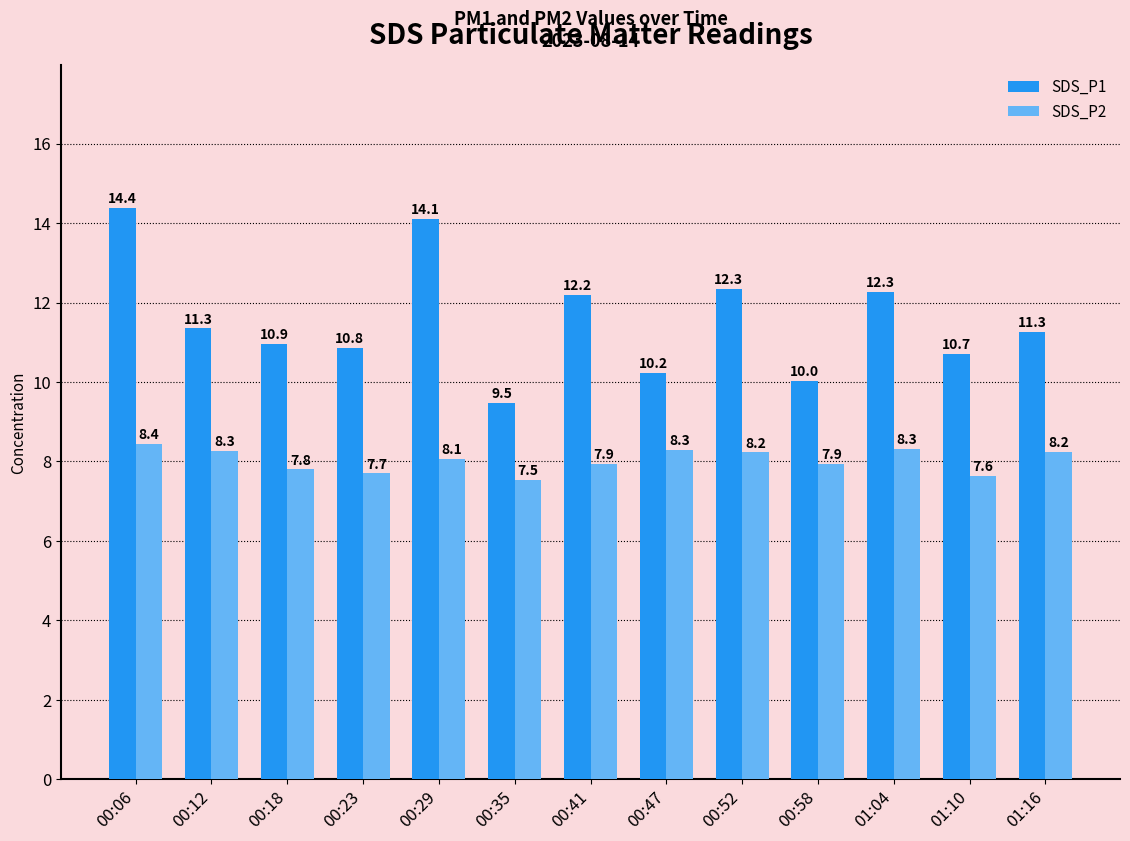

Between 00:29 and 01:16, which series saw the biggest shift?

SDS_P1